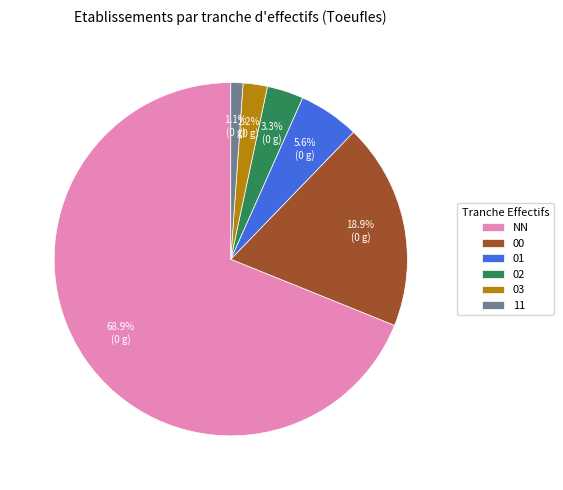

Is it true that 11 is 12% of the pie?

False